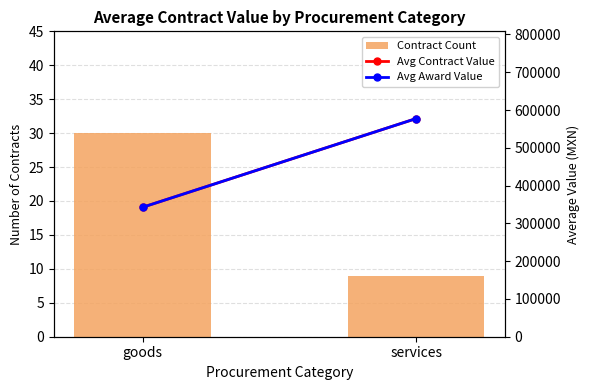

What is the difference between the Avg Award Value values at services and goods?

234670.0